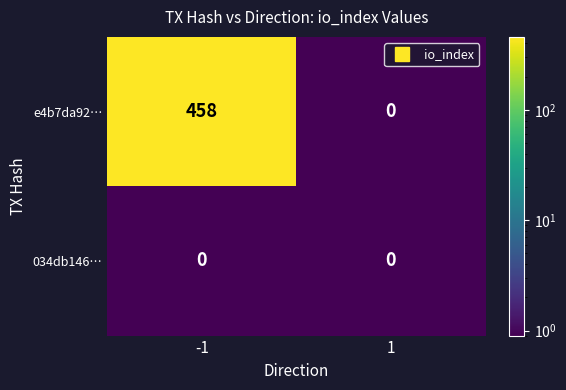

List the series in order of their peak value, lowest first.

034db146…, e4b7da92…